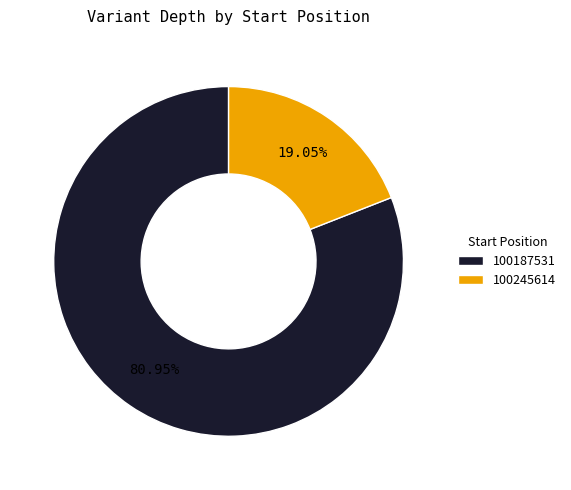

To the nearest percent, what is the average slice percentage?

50%